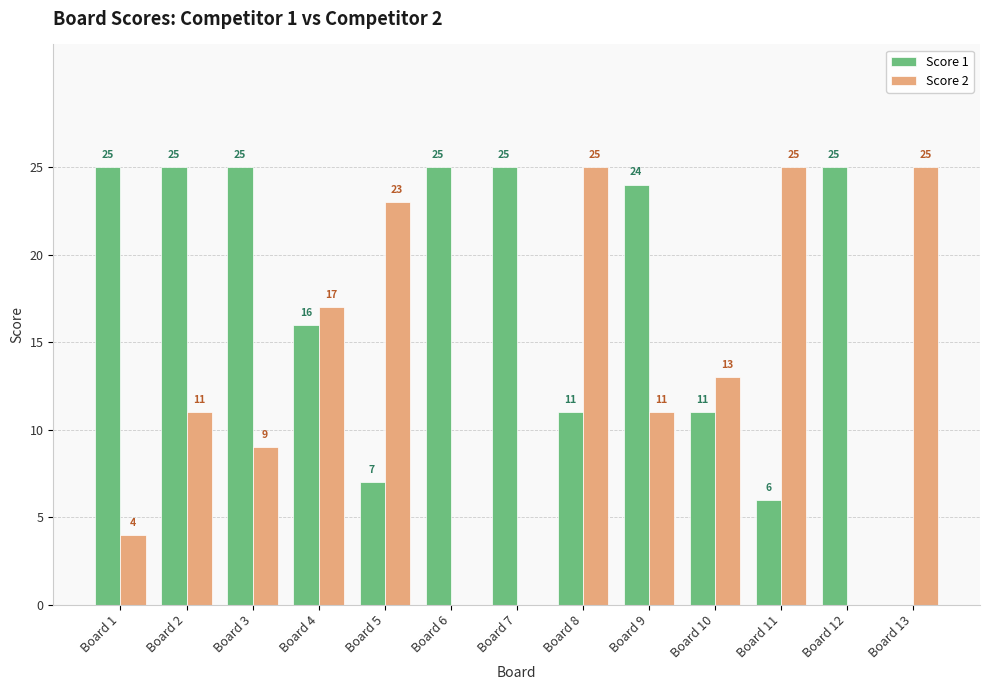

What is the greatest value displayed?

25